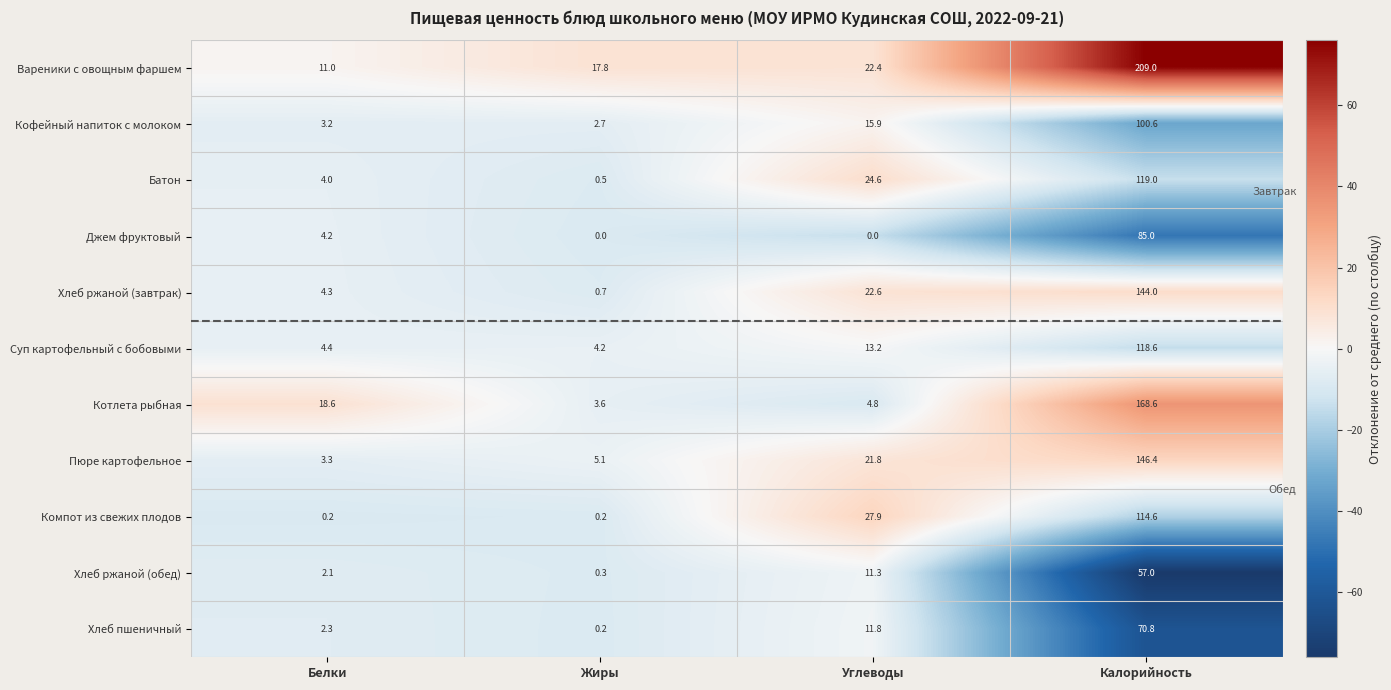

At how many categories does at least one series exceed 55?

1